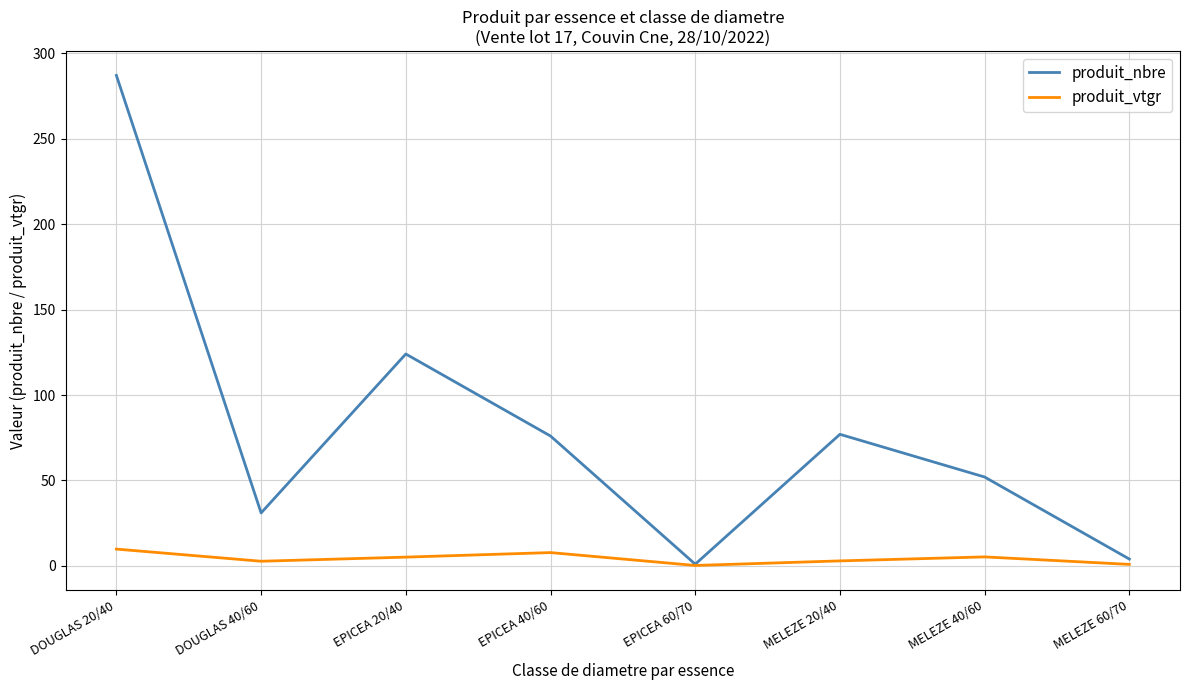

Which category has the highest value across all series?

DOUGLAS 20/40